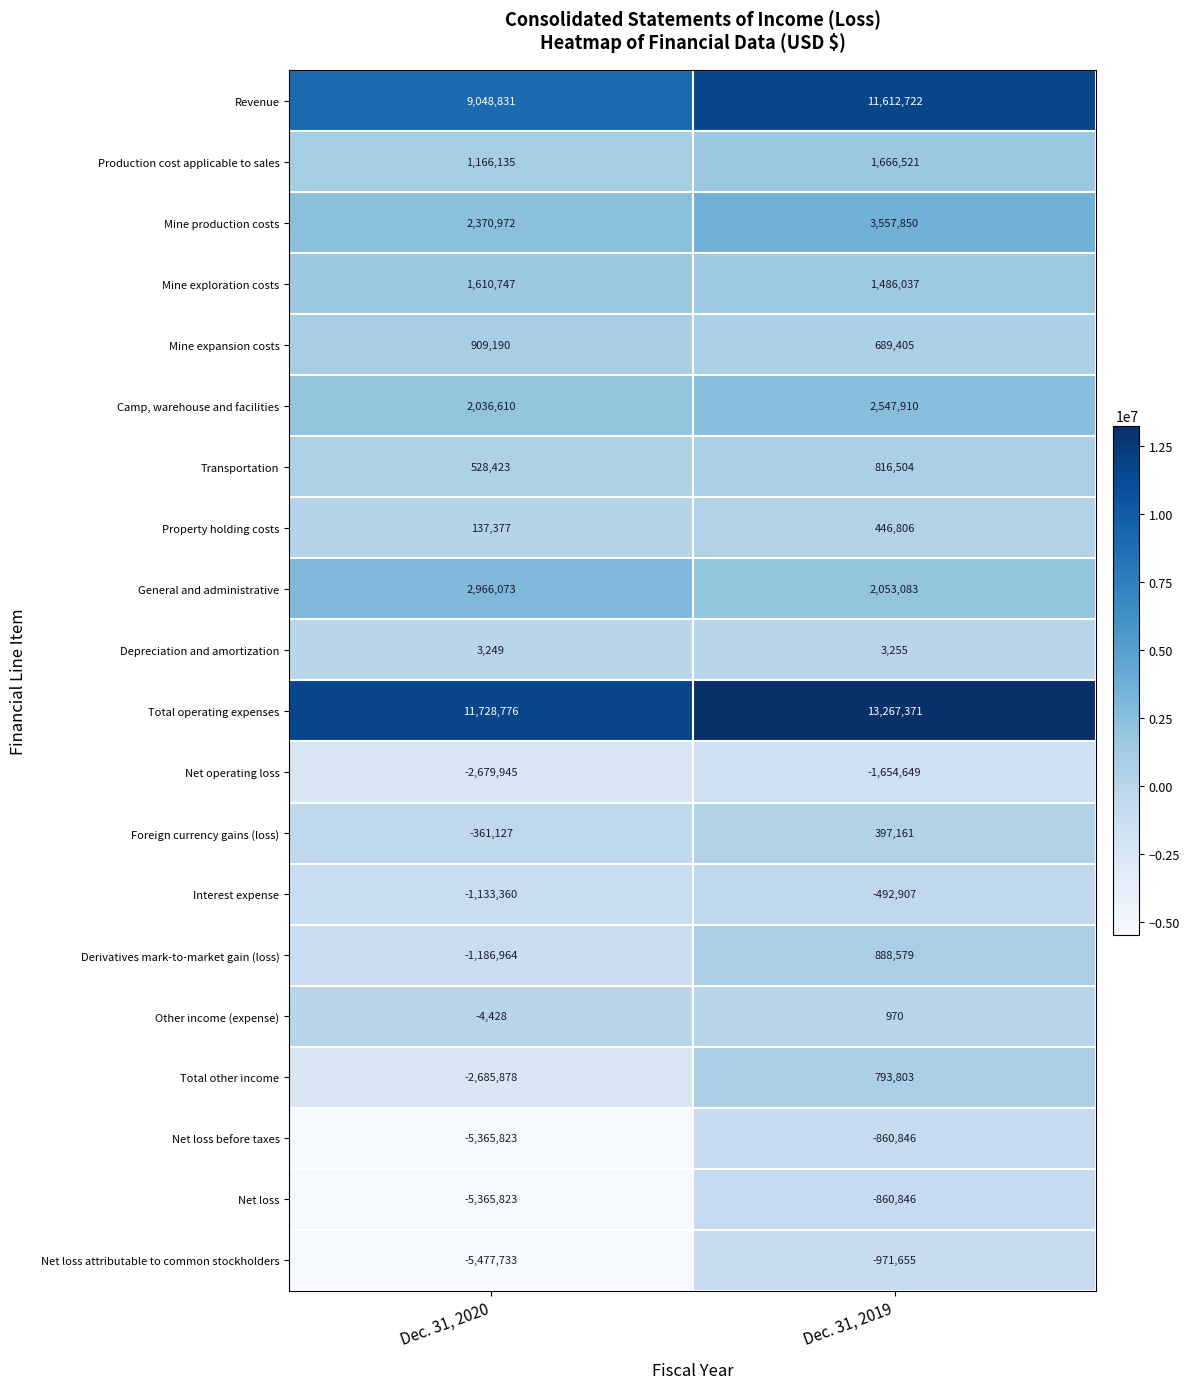

True or false: Foreign currency gains (loss) has a value of 397161 at Dec. 31, 2019.

True